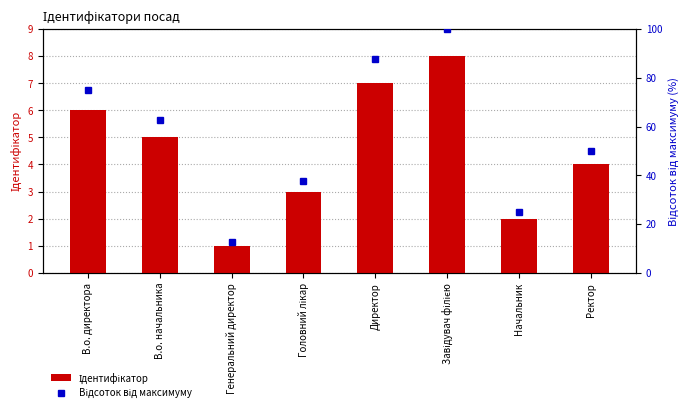

Where is Відсоток від максимуму nearest to the value 56?

Ректор